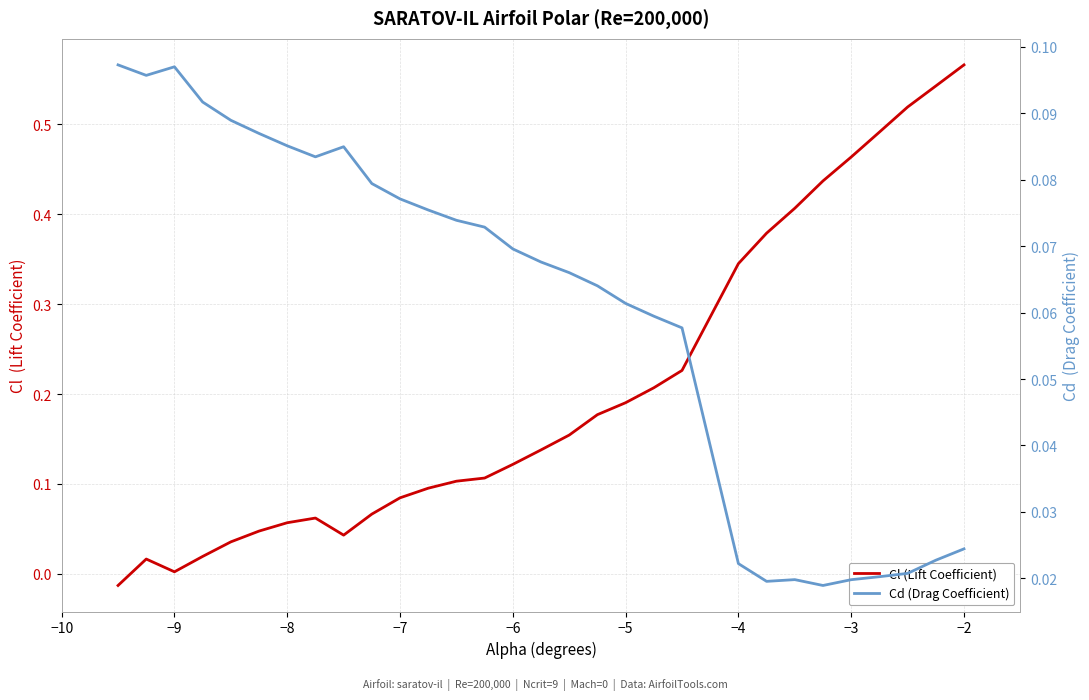

What is the difference between the maximum and minimum values in the Cl (Lift Coefficient) series?

0.6